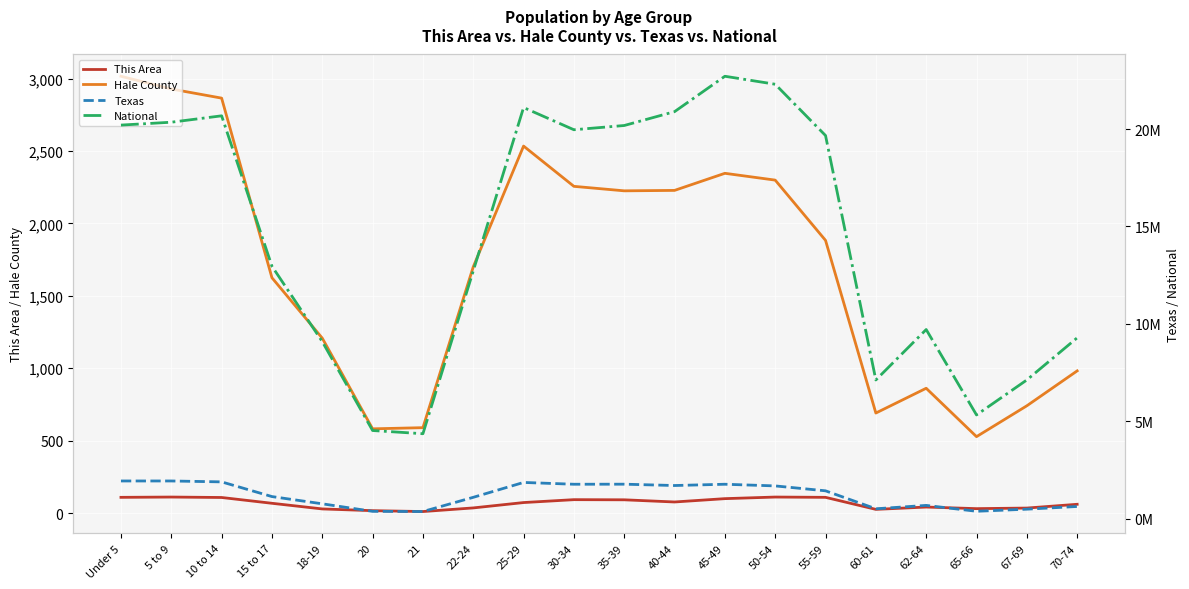

Rank the categories by This Area value from lowest to highest.

21, 20, 60-61, 18-19, 65-66, 67-69, 22-24, 62-64, 70-74, 15 to 17, 25-29, 40-44, 35-39, 30-34, 45-49, 10 to 14, Under 5, 55-59, 5 to 9, 50-54